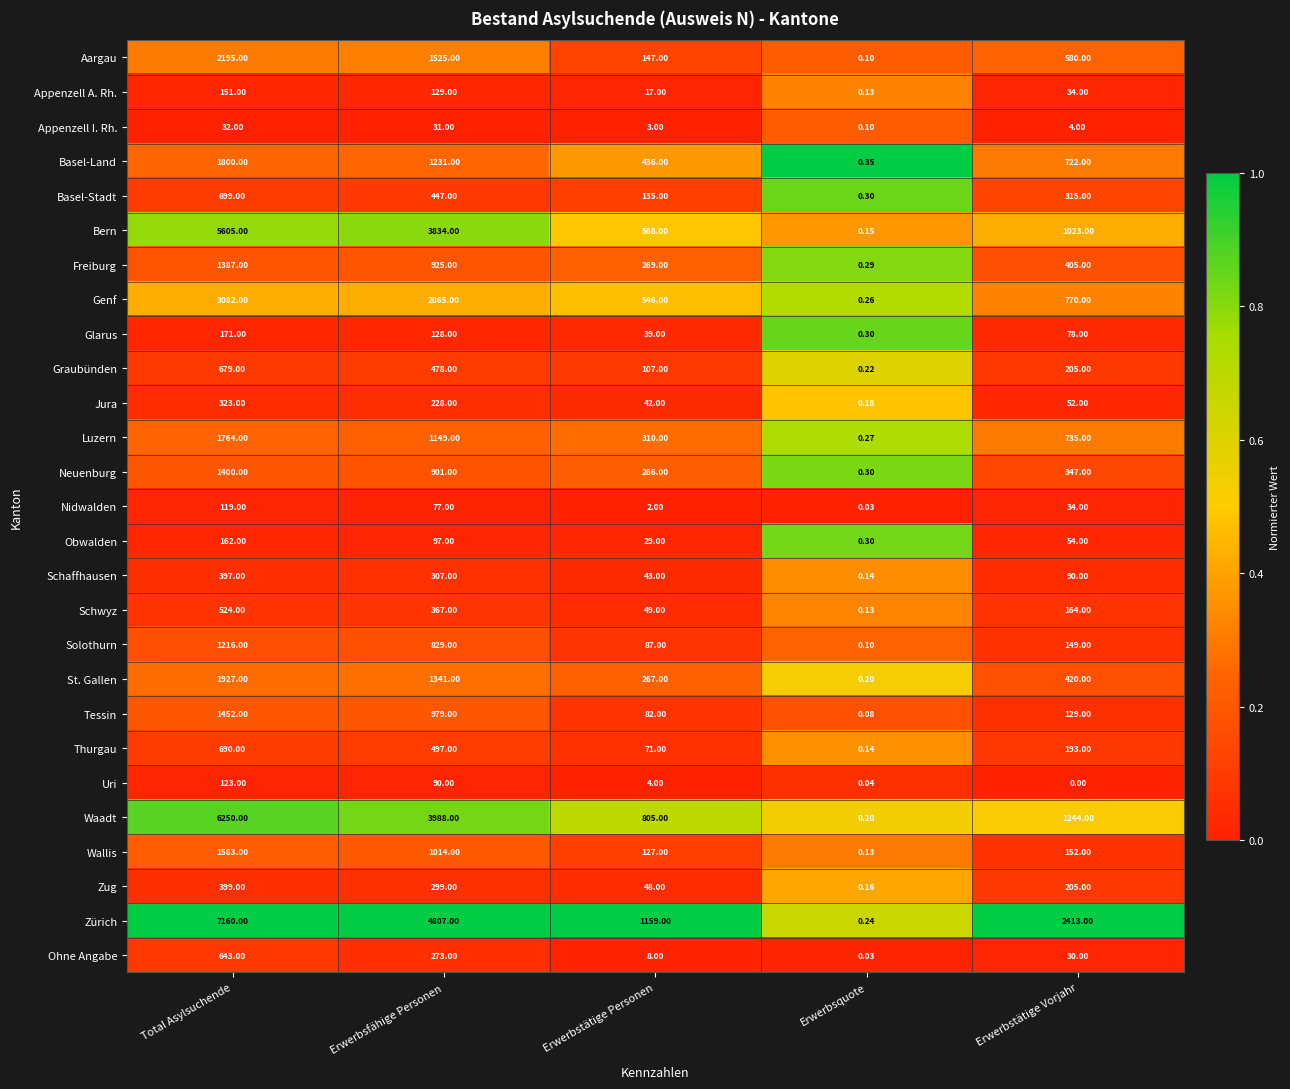

What is the total value across all series at Erwerbsfähige Personen?

28036.0